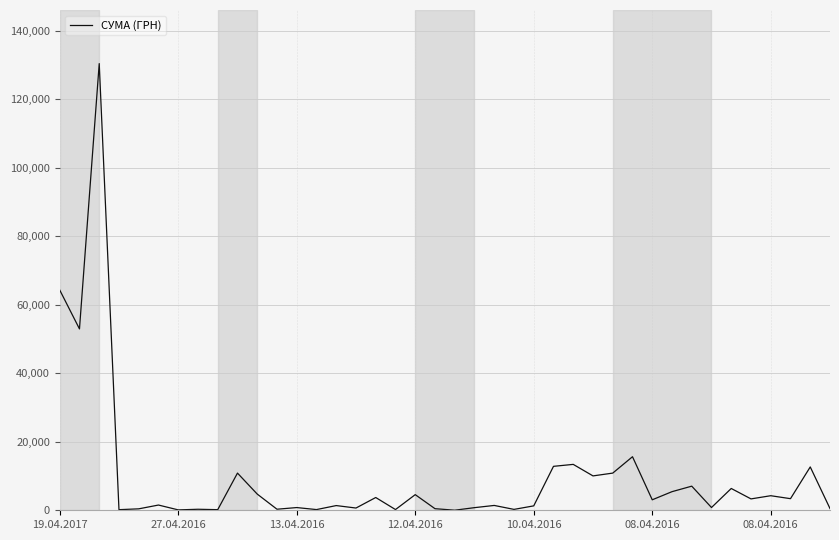

Reading right to left, what are all the values shown in this chart?

502.6	12651.6	3387.1	4250.7	3321.5	6363.2	805.0	7040.0	5431.3	3059.1	15630.0	10850.9	10034.2	13396.5	12827.3	1287.8	259.2	1411.5	767.4	22.5	464.0	4561.9	210.0	3726.6	655.0	1372.5	202.4	792.0	308.7	4730.0	10854.2	179.0	297.0	113.2	1528.2	420.0	176.0	130379.7	52936.8	64293.0